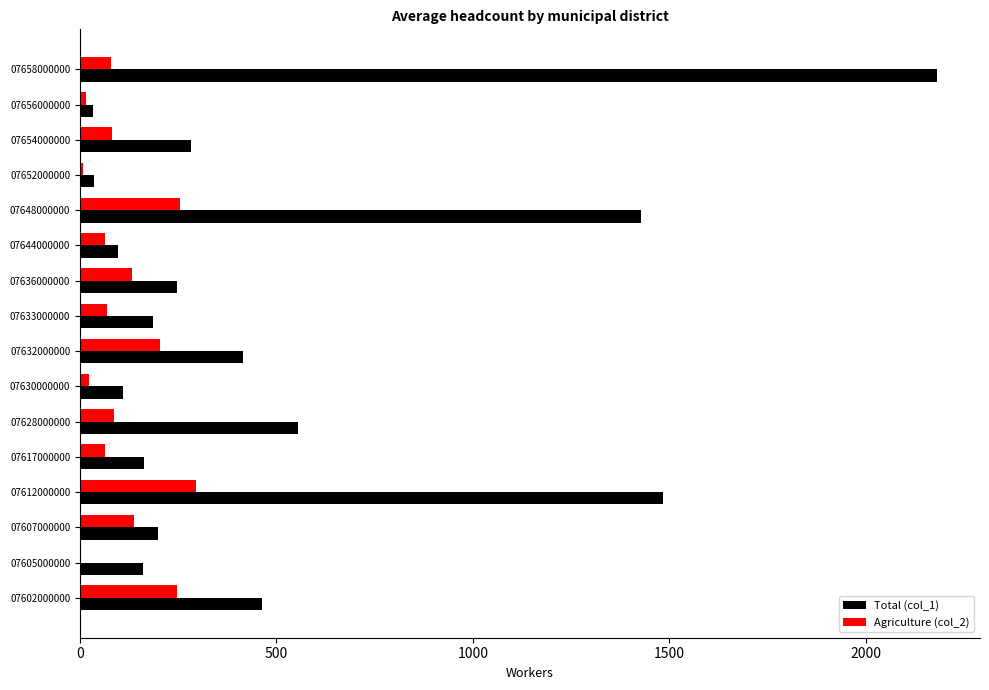

What is the sum of the Agriculture (col_2) values at 07607000000 and 07648000000?

391.4